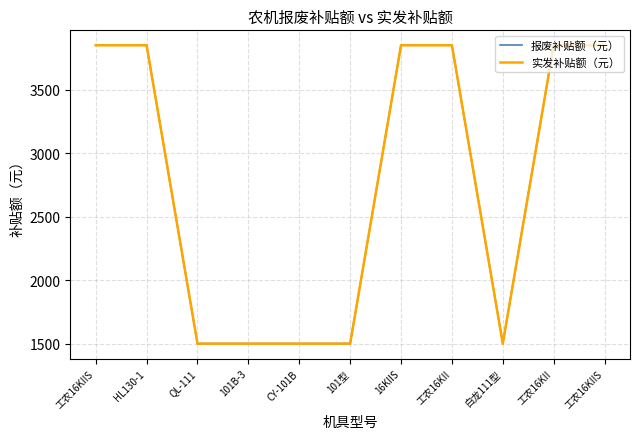

Between 工农16KII and 16KIIS, which is larger?

工农16KII